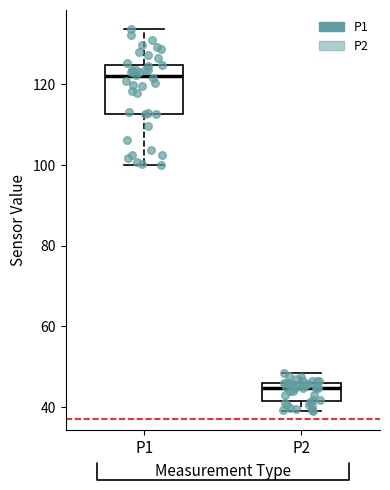

Which box is the tallest, from its lower edge to its upper edge?

P1